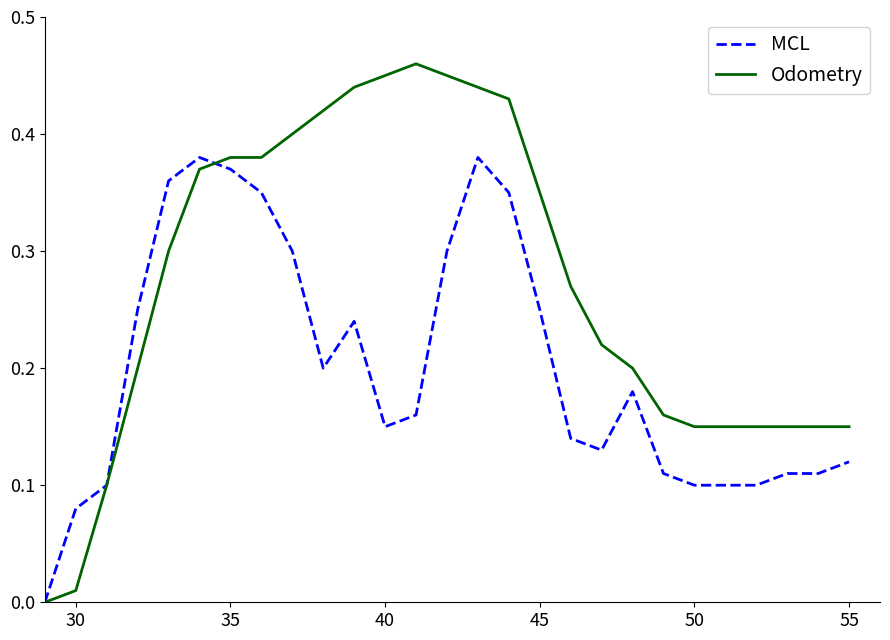

List the series in order of their peak value, highest first.

Odometry, MCL